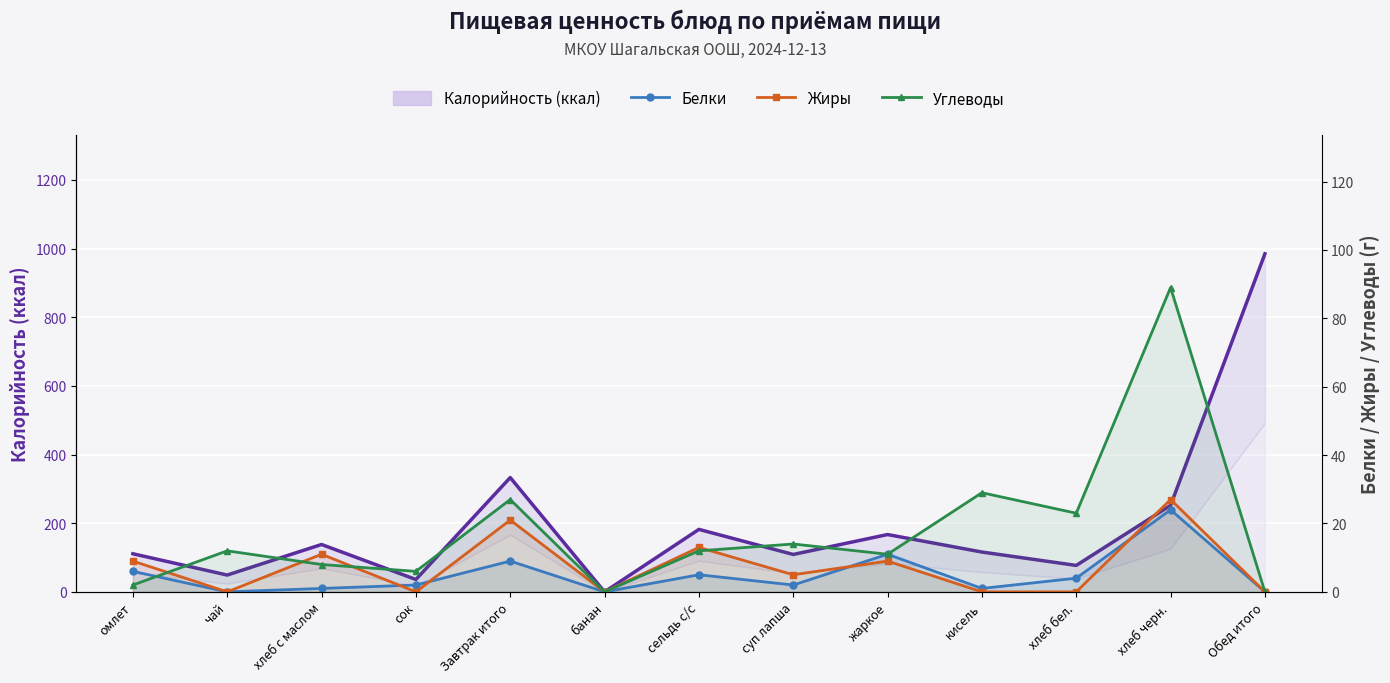

In Жиры, how many points are lower than both neighbors (excluding endpoints)?

4